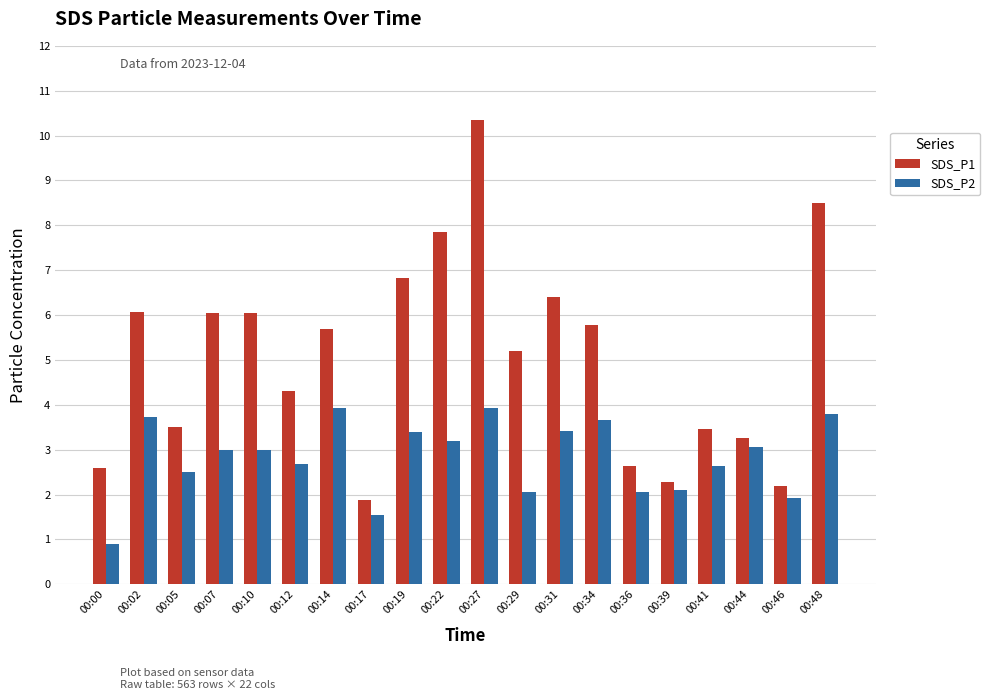

How many values in the SDS_P1 series are below 5?

9